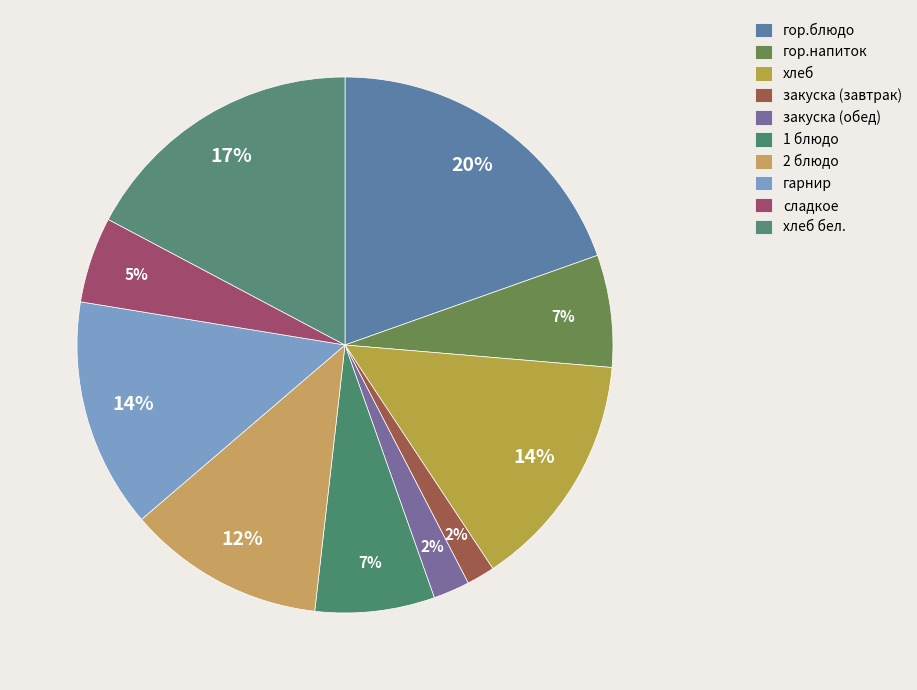

Count the number of slices in the pie.

10